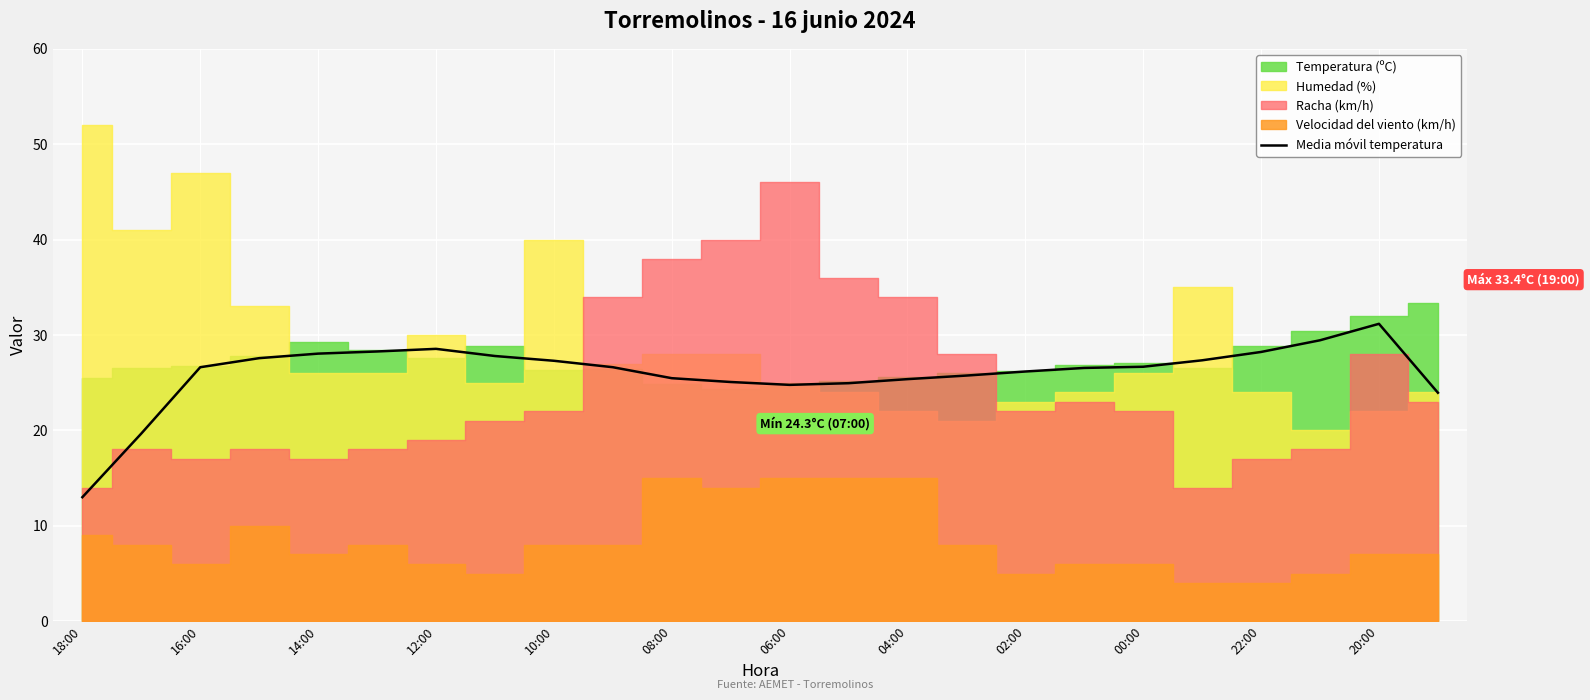

True or false: the data shows 15.9 at 13.

False